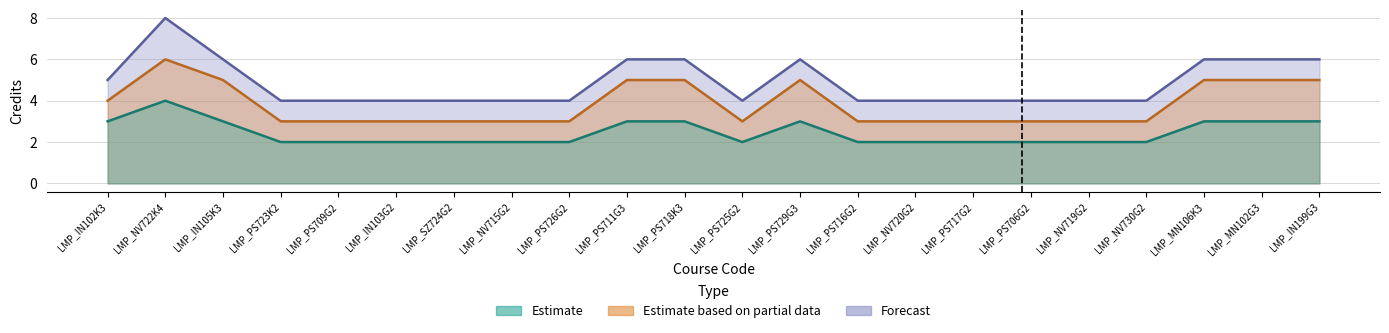

The value of Forecast at LMP_PS729G3 is 6. True or false?

True